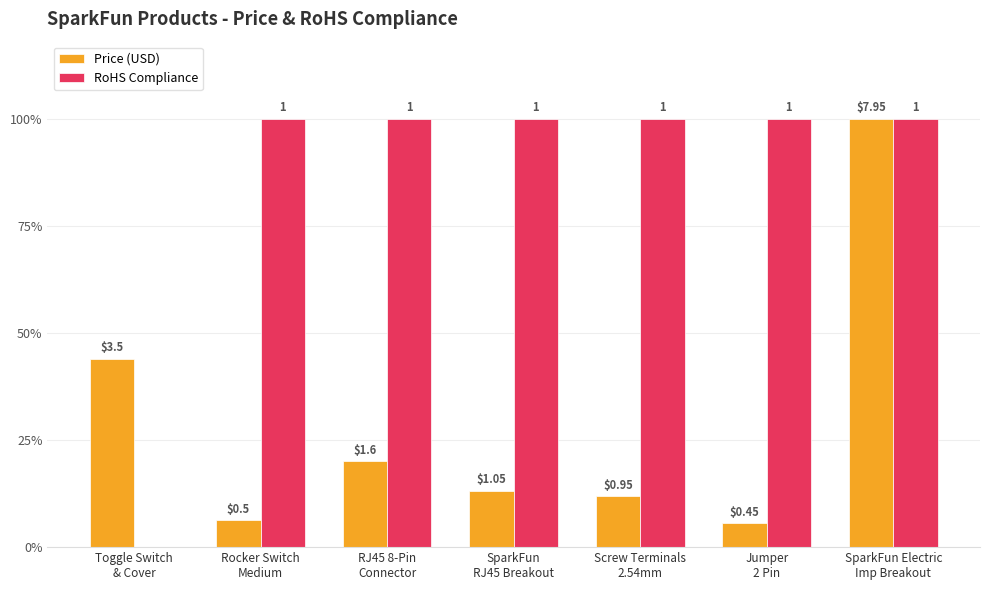

Which has a higher value, Toggle Switch
& Cover or Screw Terminals
2.54mm?

Toggle Switch
& Cover